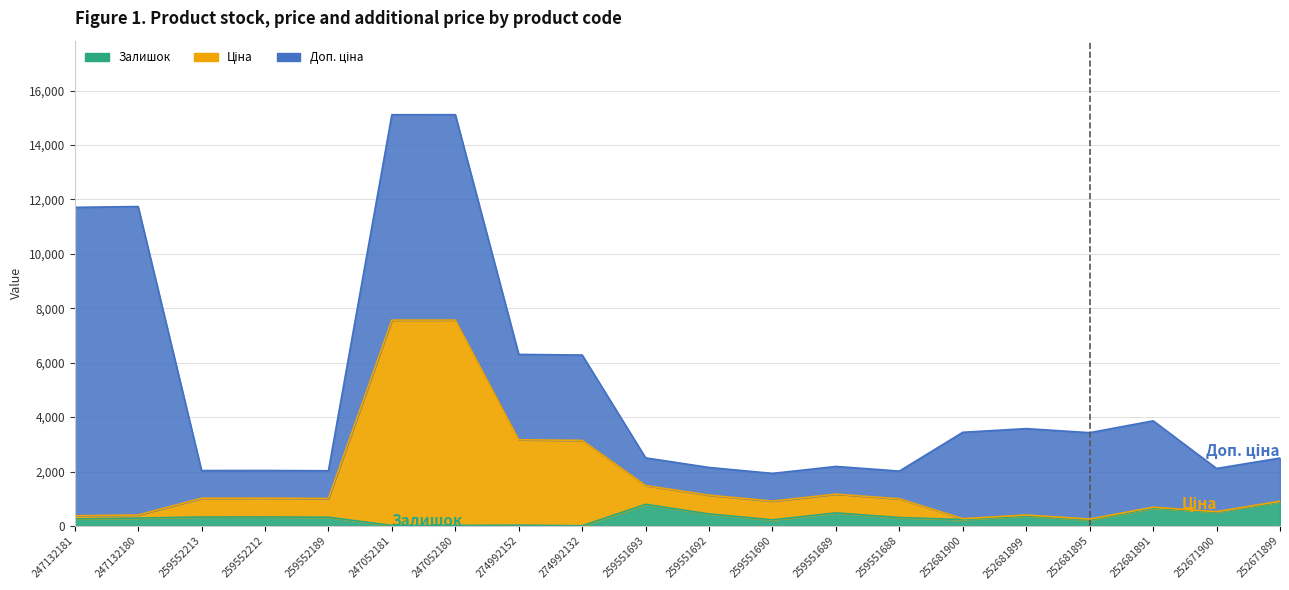

What is the sum of the Залишок values at 252681891 and 252671900?

1169.0